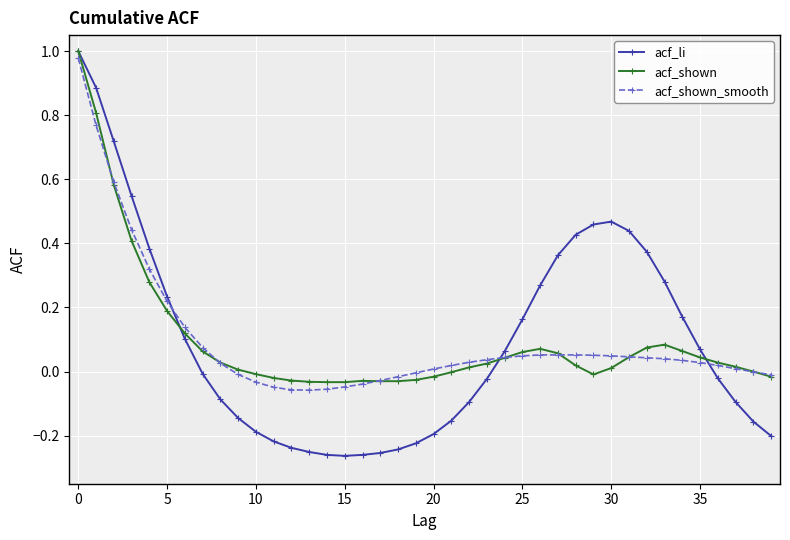

How many series are shown in this chart?

3